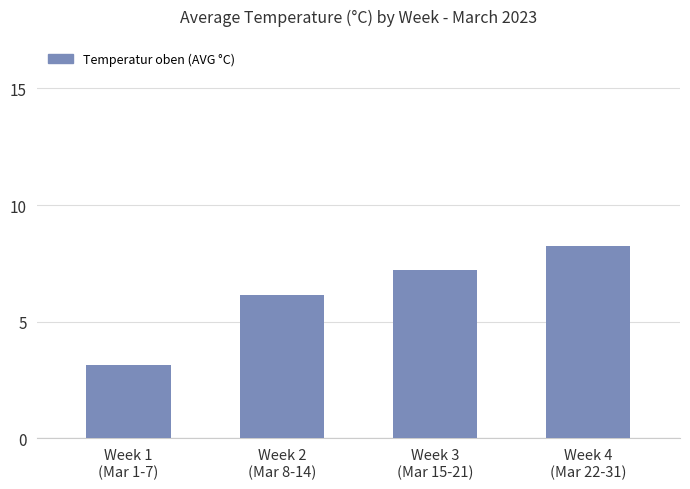

What position from the right is Week 4
(Mar 22-31)?

1